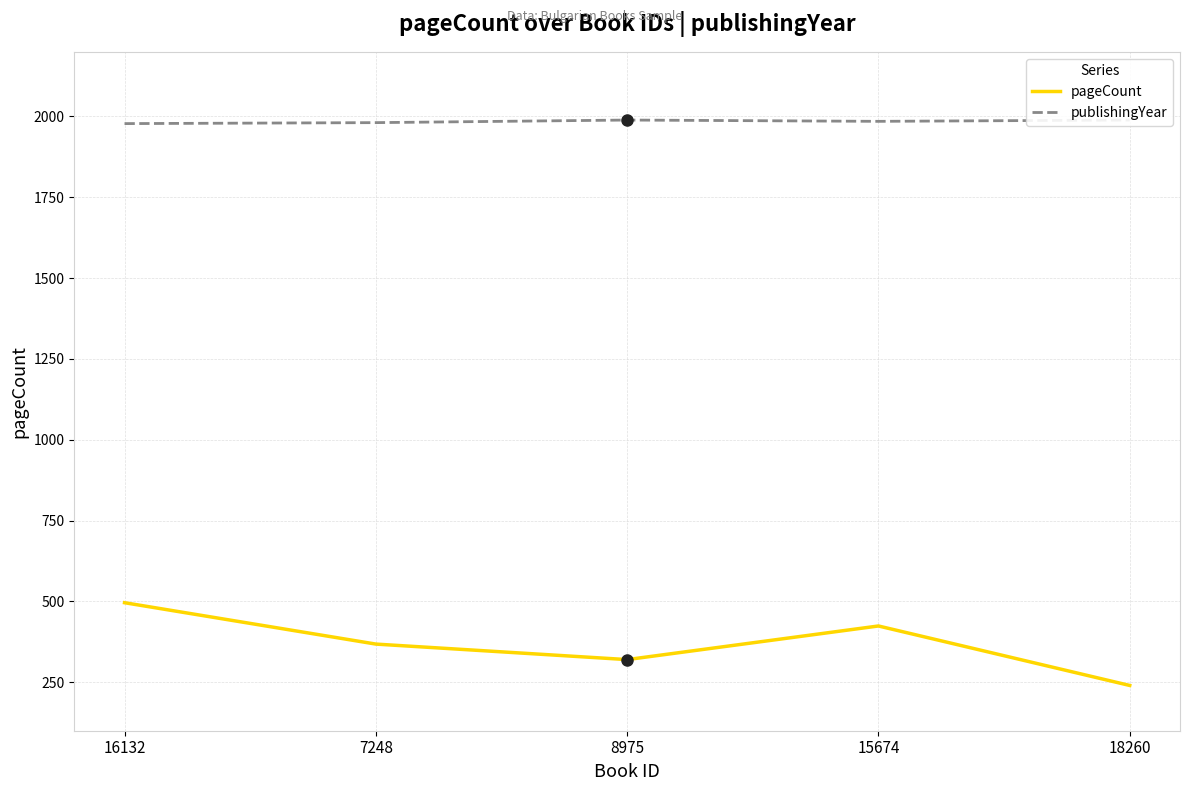

What is the smallest value displayed?

240